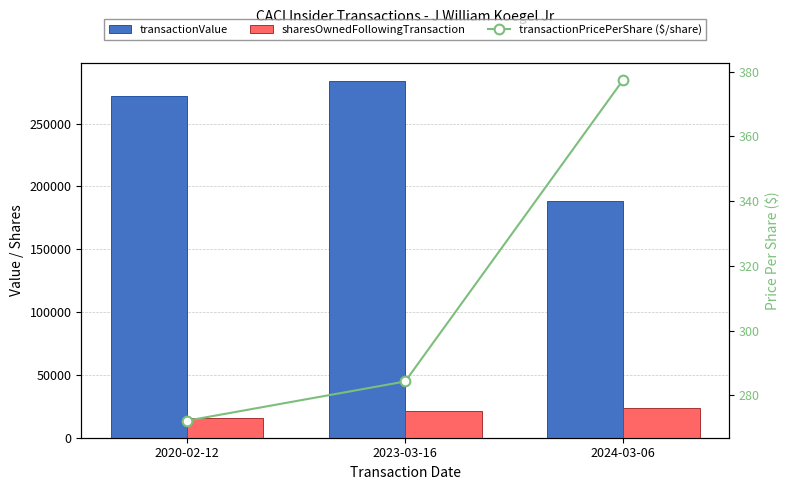

Between 2020-02-12 and 2024-03-06, which is larger?

2020-02-12